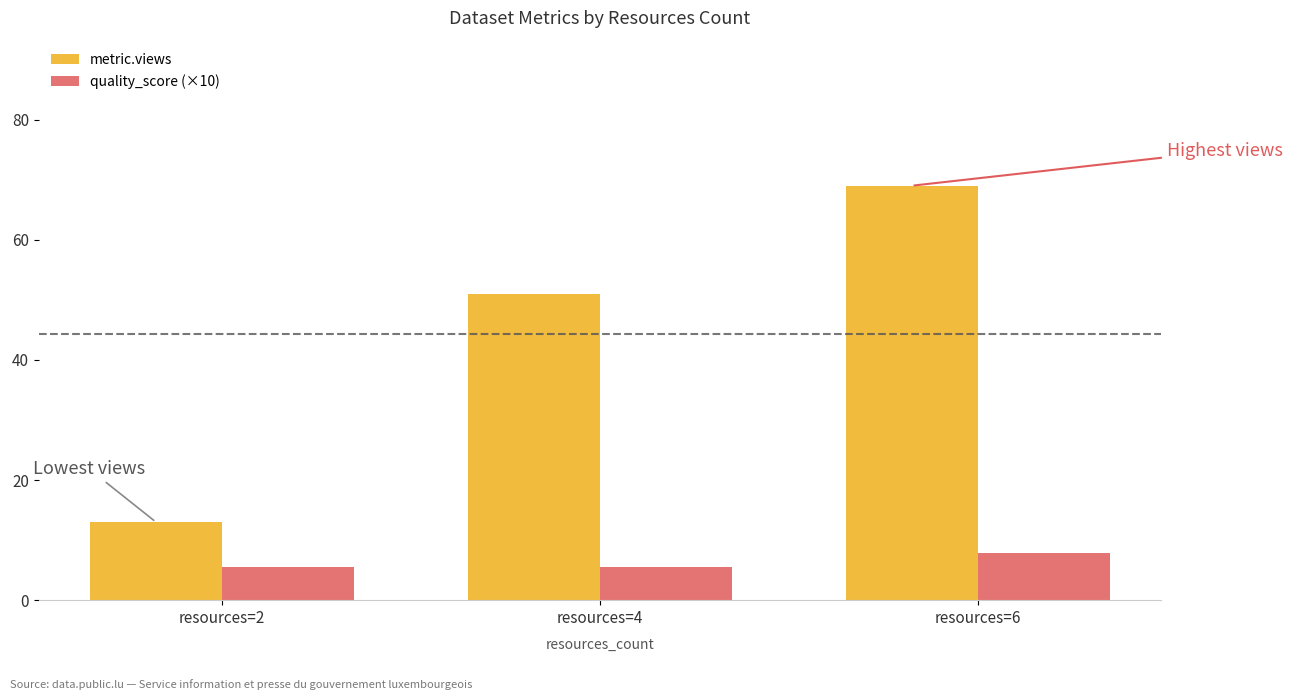

At which label is metric.views closest to 41?

resources=4